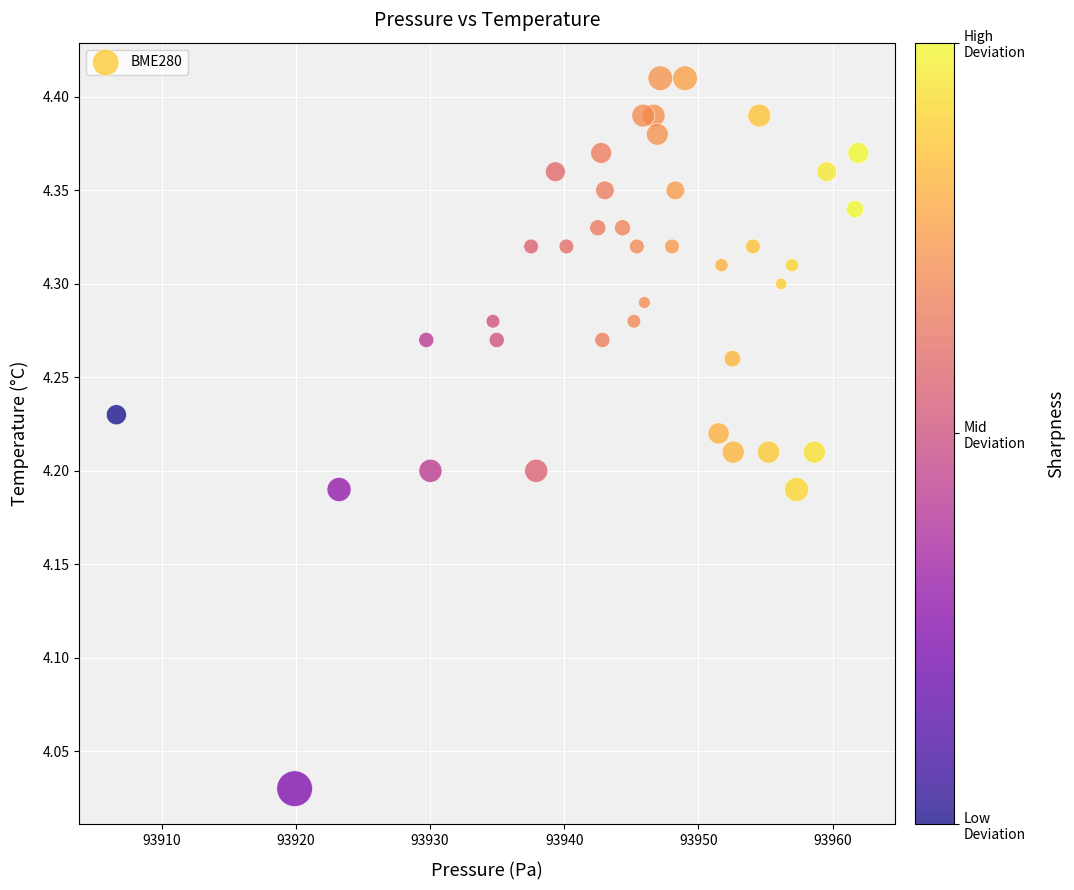

What is the range of X values (max minus min)?

55.3